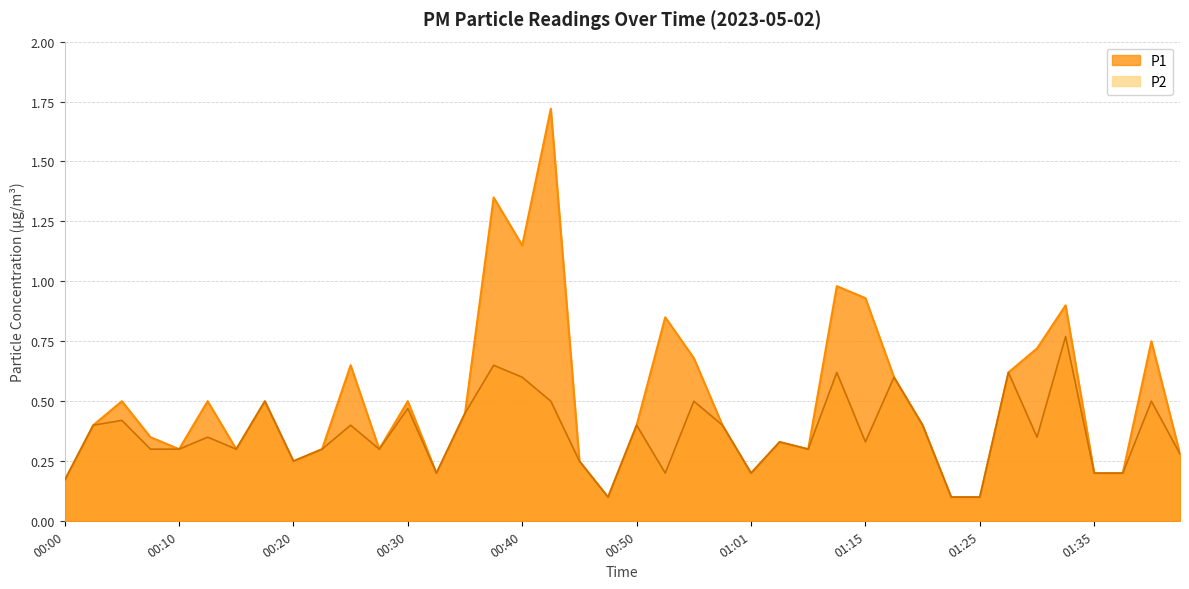

At how many categories does at least one series exceed 0?

40